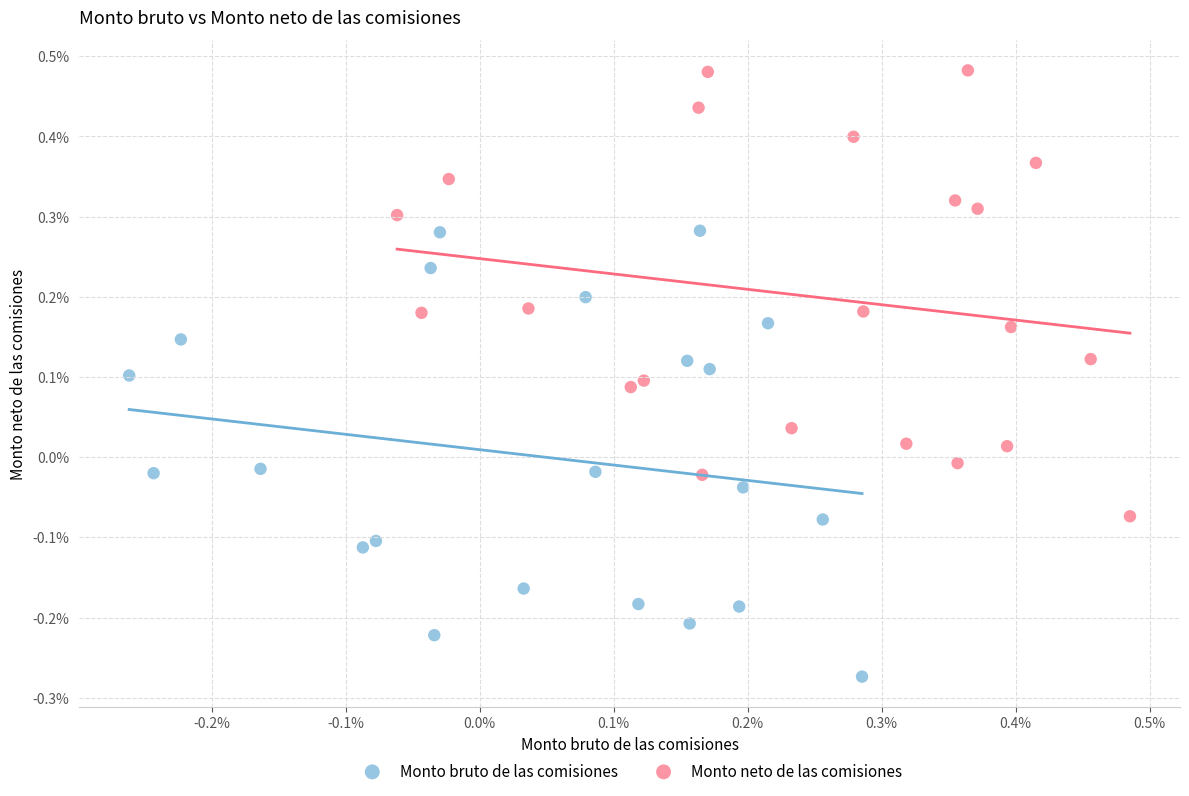

Which series reaches the minimum Y coordinate?

Monto bruto de las comisiones